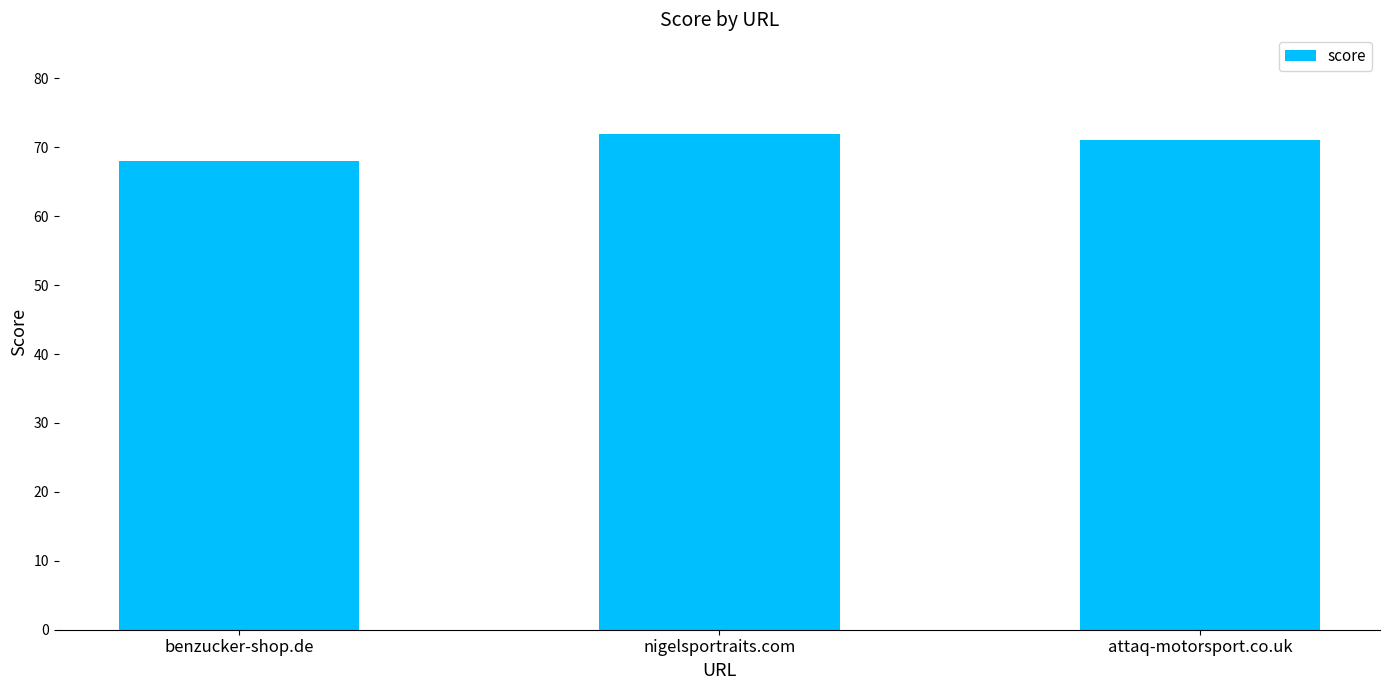

What is the sum of the values at nigelsportraits.com and attaq-motorsport.co.uk?

143